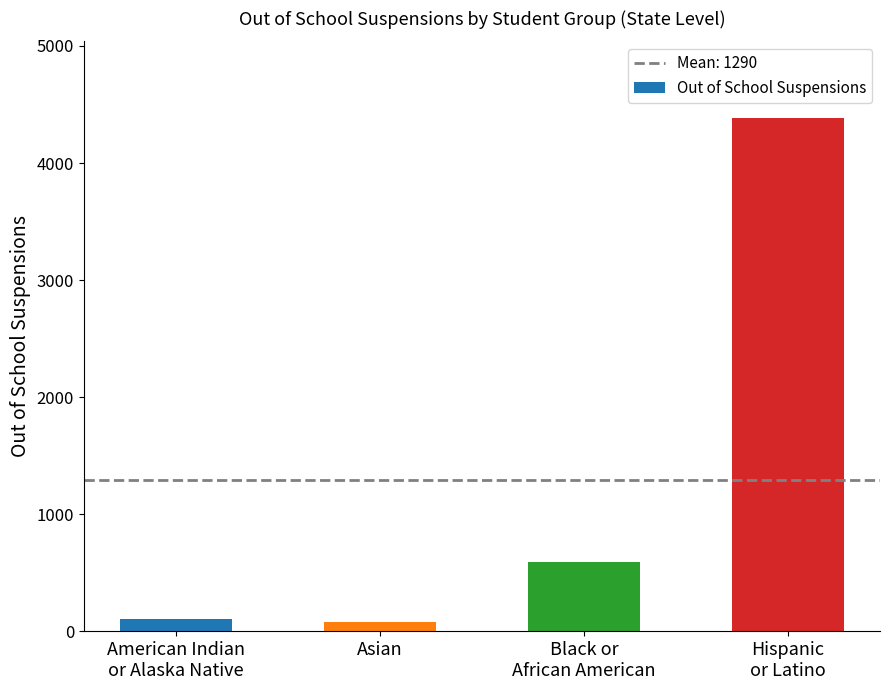

Is it true that the value at Hispanic
or Latino is 2926?

False